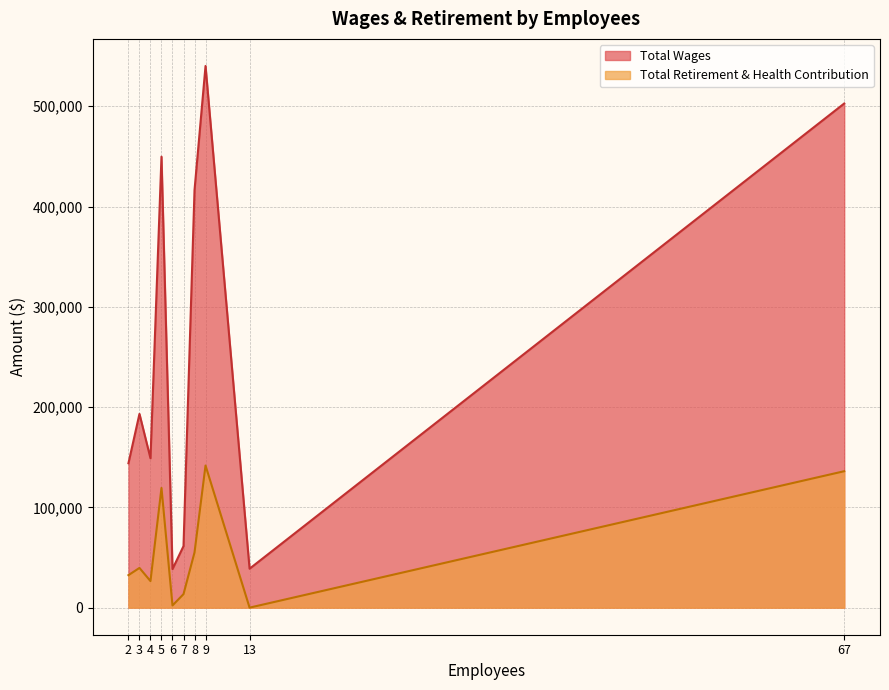

The value of Total Retirement & Health Contribution at Public Works is 82766. True or false?

False